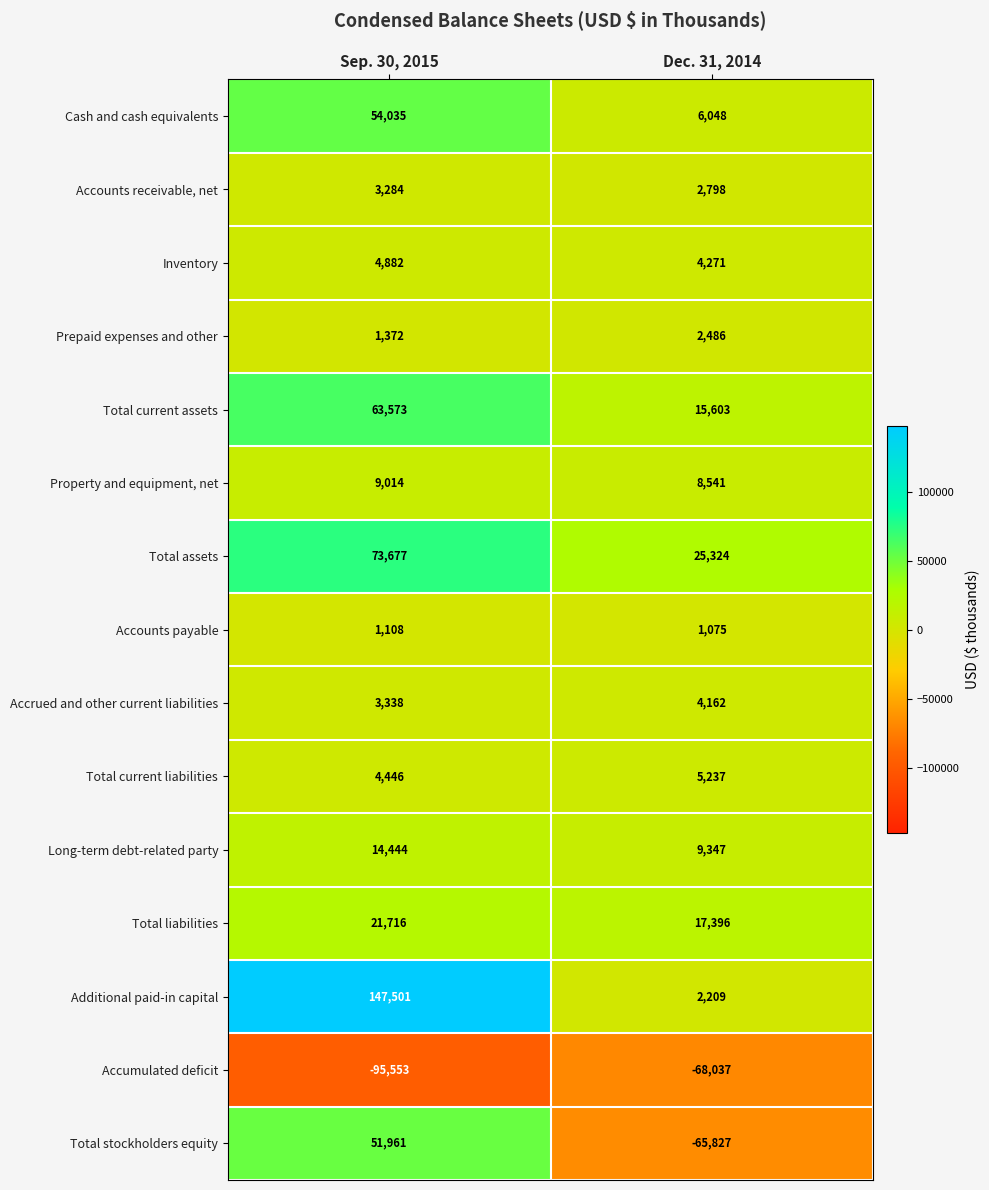

Rank the series at Dec. 31, 2014 from highest to lowest value.

Total assets, Total liabilities, Total current assets, Long-term debt-related party, Property and equipment, net, Cash and cash equivalents, Total current liabilities, Inventory, Accrued and other current liabilities, Accounts receivable, net, Prepaid expenses and other, Additional paid-in capital, Accounts payable, Total stockholders equity, Accumulated deficit